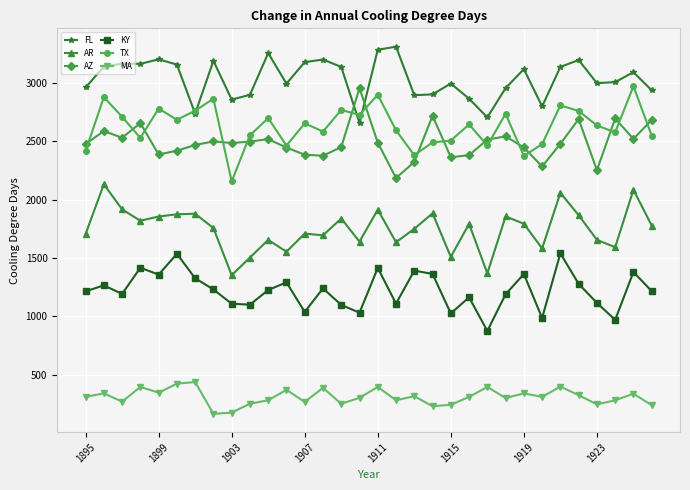

True or false: TX has more than 0 interior local peaks.

True